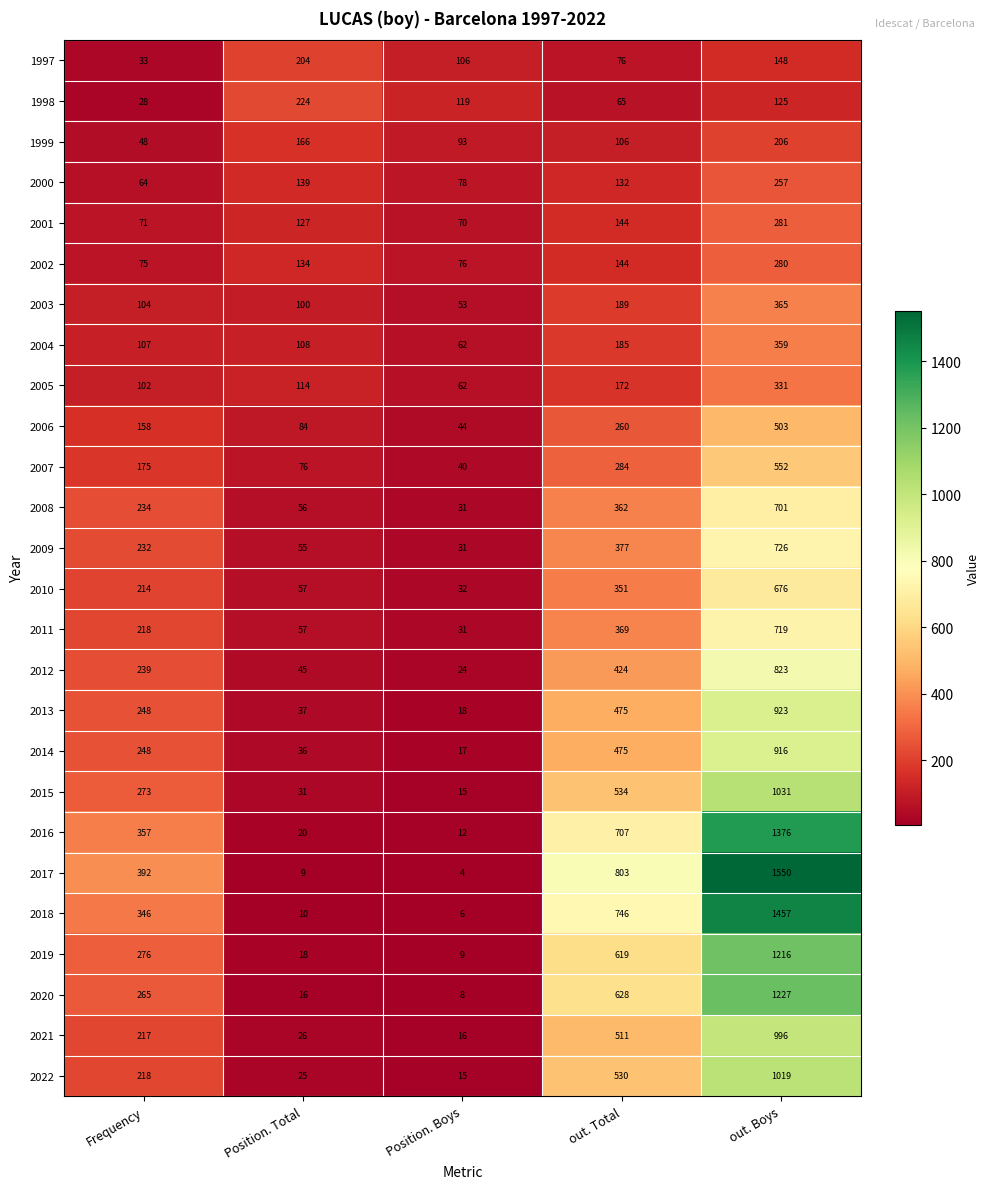

Count the number of categories in the chart.

5